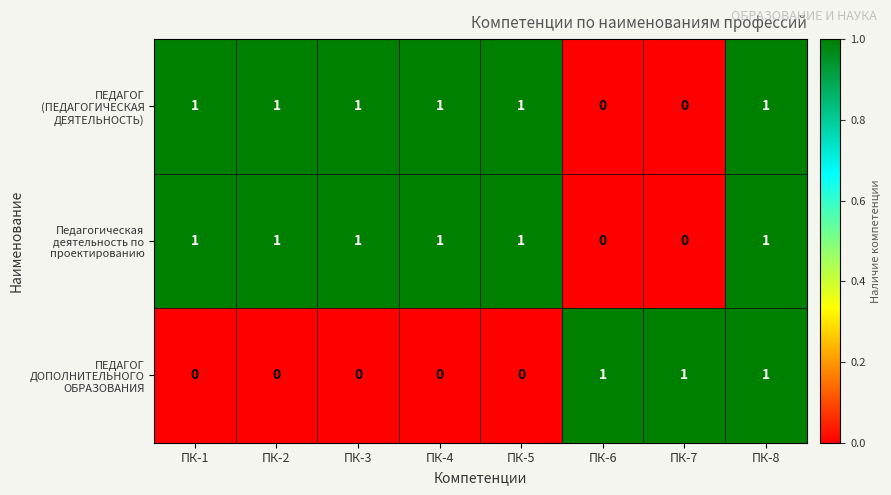

At which category is the sum across all series the highest?

ПК-8